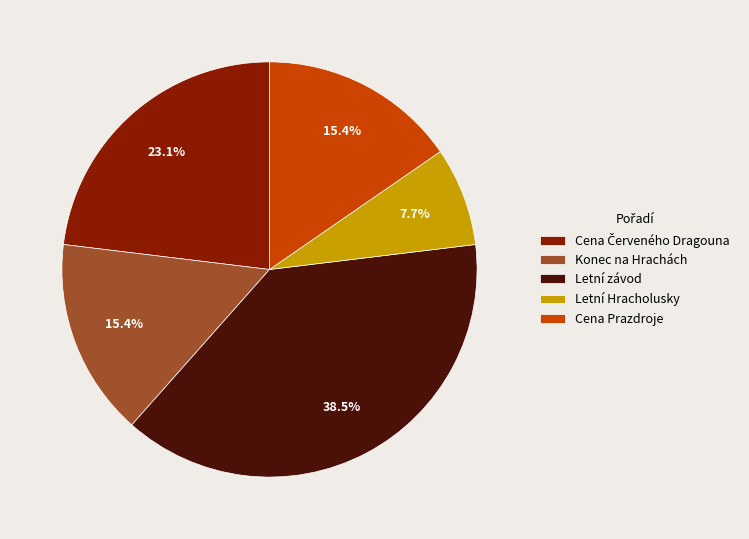

To the nearest percent, what is the average slice percentage?

20%